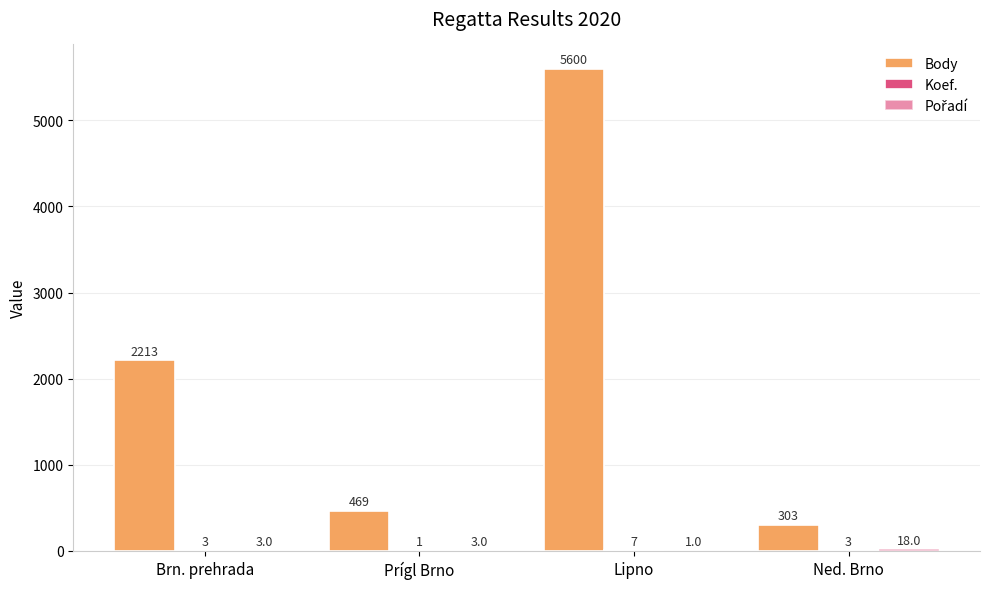

Count the number of data series in this chart.

3